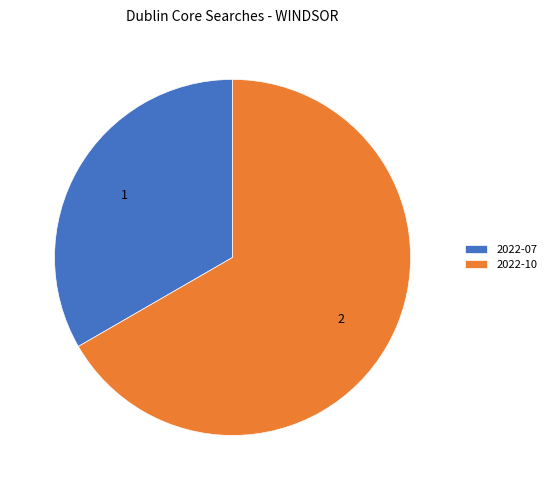

The 2022-07 slice represents 33% of the pie. True or false?

True